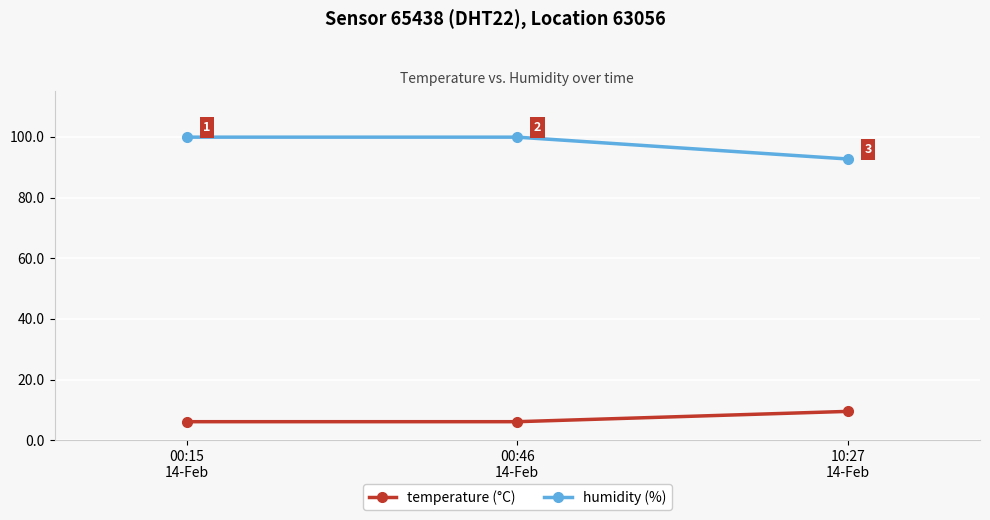

Which series has the largest range (max minus min)?

humidity (%)